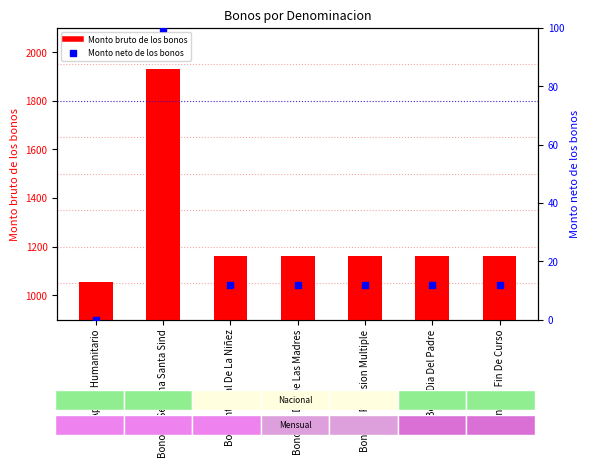

Which series has the largest Y range (max minus min)?

Monto bruto de los bonos